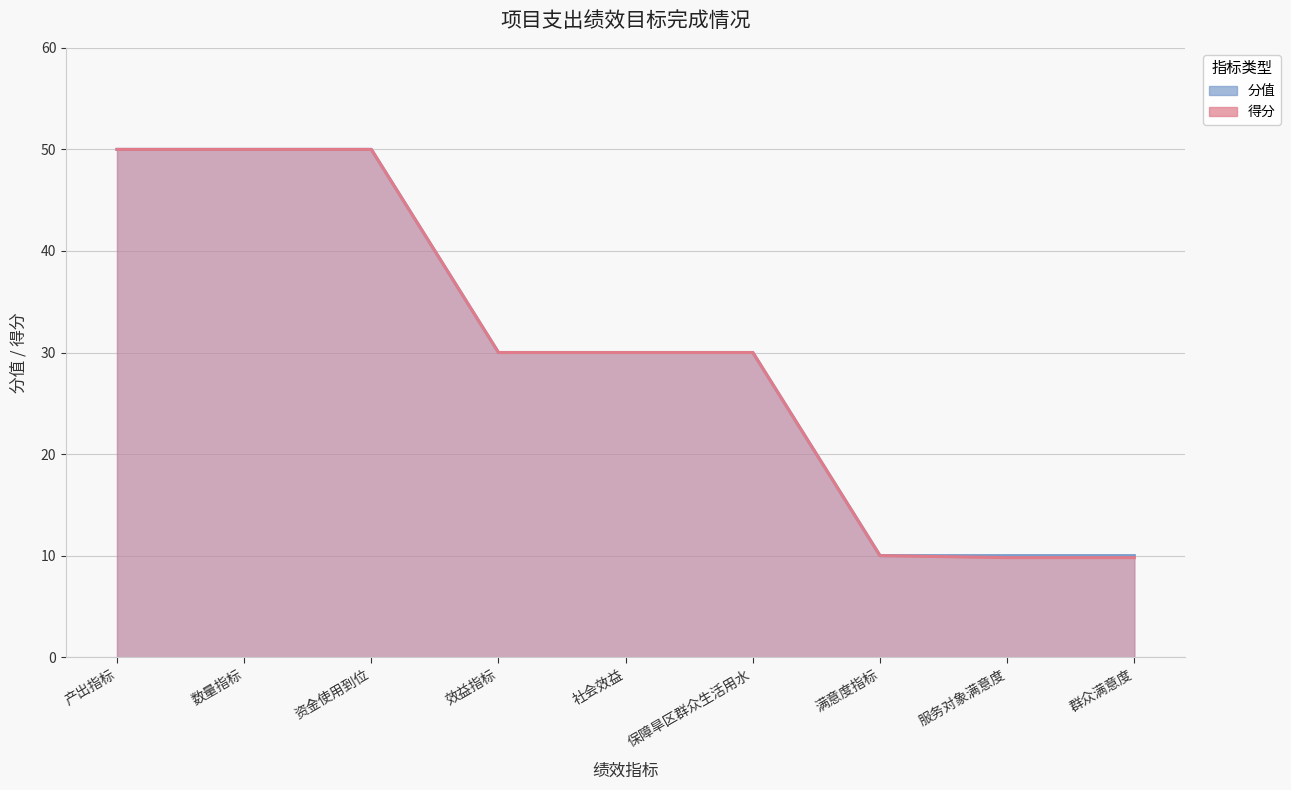

What is the label of the 7th point from the right?

资金使用到位